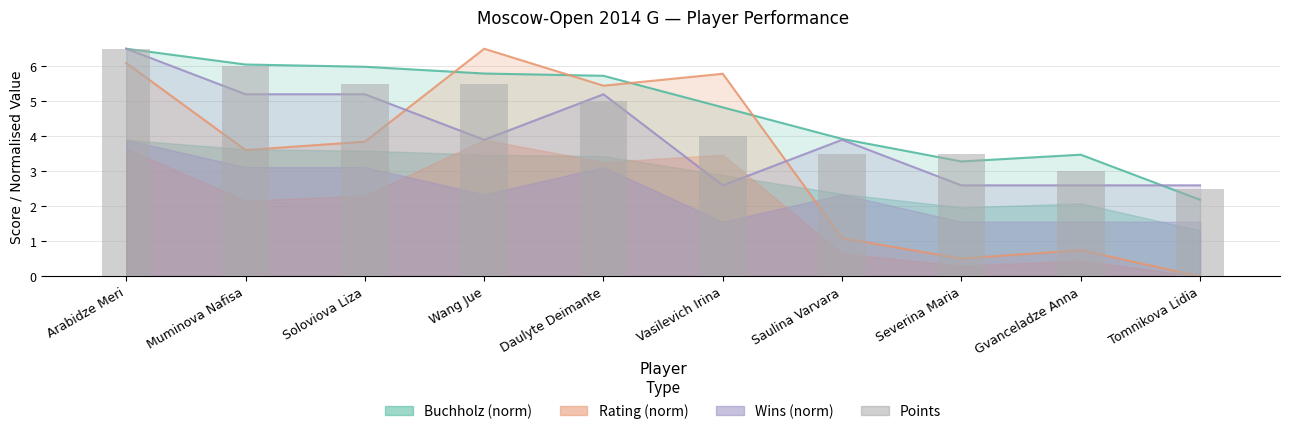

What is the value of the 8th bar from the left?

3.5